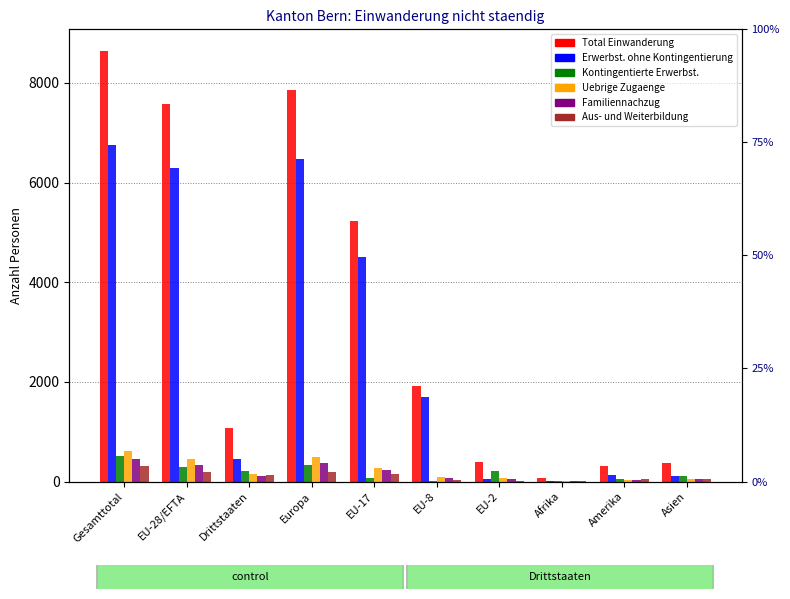

Reading left to right, transcribe all the data shown in this chart.

Total Einwanderung: Gesamttotal=8645	EU-28/EFTA=7569	Drittstaaten=1076	Europa=7866	EU-17=5232	EU-8=1922	EU-2=382	Afrika=67	Amerika=303	Asien=373
Erwerbstaetigkeit ohne Kontingentierung: Gesamttotal=6755	EU-28/EFTA=6296	Drittstaaten=459	Europa=6480	EU-17=4509	EU-8=1704	EU-2=59	Afrika=20	Amerika=133	Asien=103
Kontingentierte Erwerbstaetigkeit: Gesamttotal=506	EU-28/EFTA=286	Drittstaaten=220	Europa=324	EU-17=62	EU-8=16	EU-2=203	Afrika=14	Amerika=56	Asien=104
Uebrige Zugaenge: Gesamttotal=607	EU-28/EFTA=454	Drittstaaten=153	Europa=491	EU-17=281	EU-8=97	EU-2=73	Afrika=19	Amerika=38	Asien=57
Familiennachzug: Gesamttotal=454	EU-28/EFTA=337	Drittstaaten=117	Europa=362	EU-17=223	EU-8=72	EU-2=42	Afrika=12	Amerika=30	Asien=50
Aus- und Weiterbildung: Gesamttotal=313	EU-28/EFTA=188	Drittstaaten=125	Europa=200	EU-17=150	EU-8=32	EU-2=5	Afrika=2	Amerika=46	Asien=58